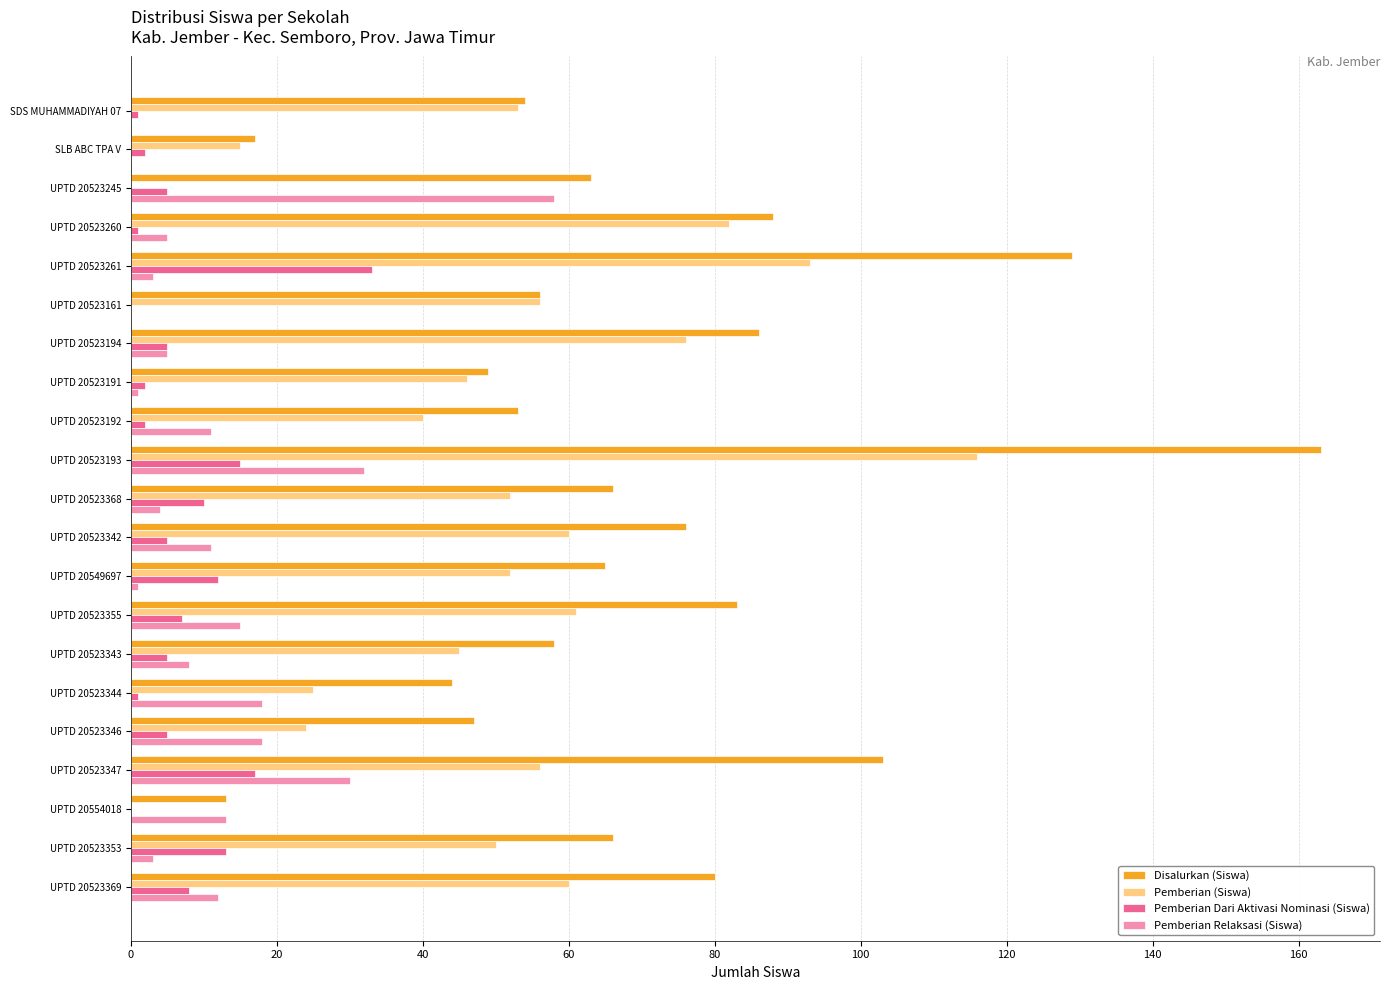

What is the sum of all Pemberian Dari Aktivasi Nominasi (Siswa) values?

149